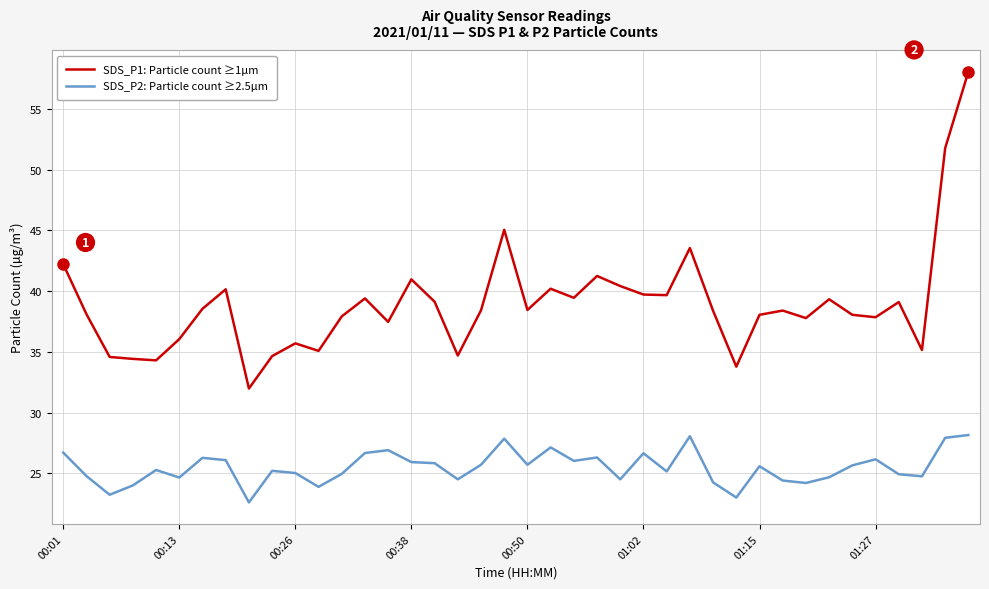

Rank the series by their maximum value, from lowest to highest.

SDS_P2: Particle count ≥2.5µm, SDS_P1: Particle count ≥1µm